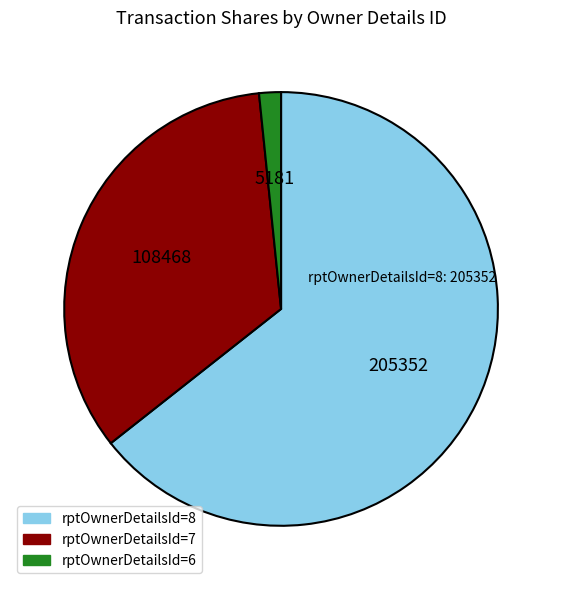

The rptOwnerDetailsId=7 slice represents 41% of the pie. True or false?

False